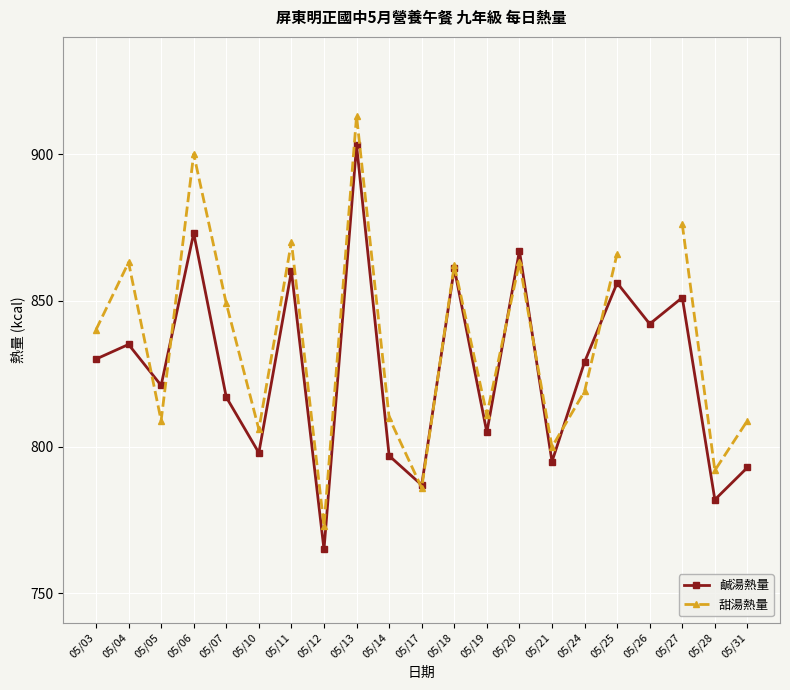

True or false: 鹹湯熱量 has a value of 856.0 at 05/25.

True